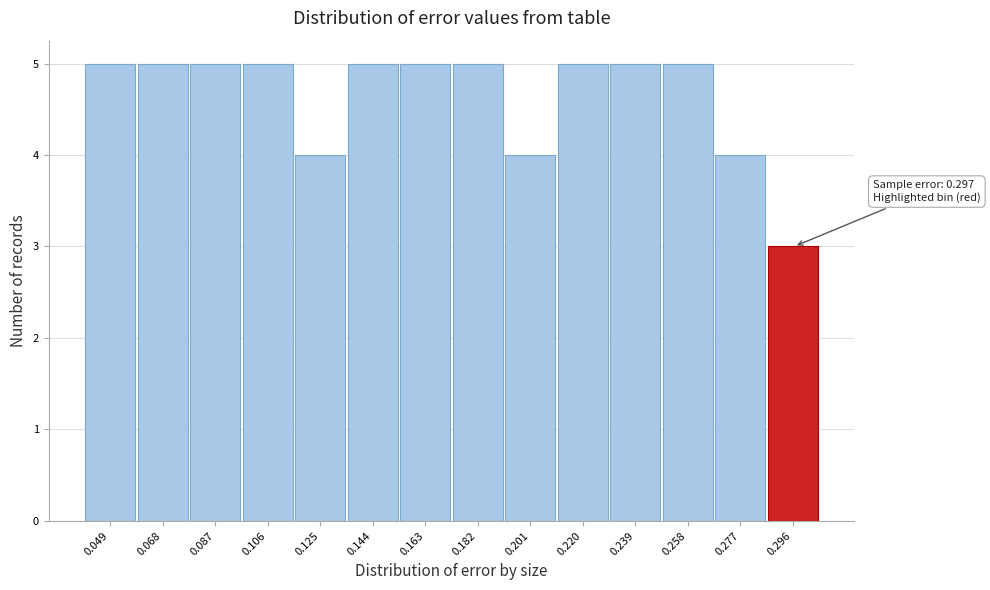

Reading left to right, list all the values displayed in this chart.

5	5	5	5	4	5	5	5	4	5	5	5	4	3